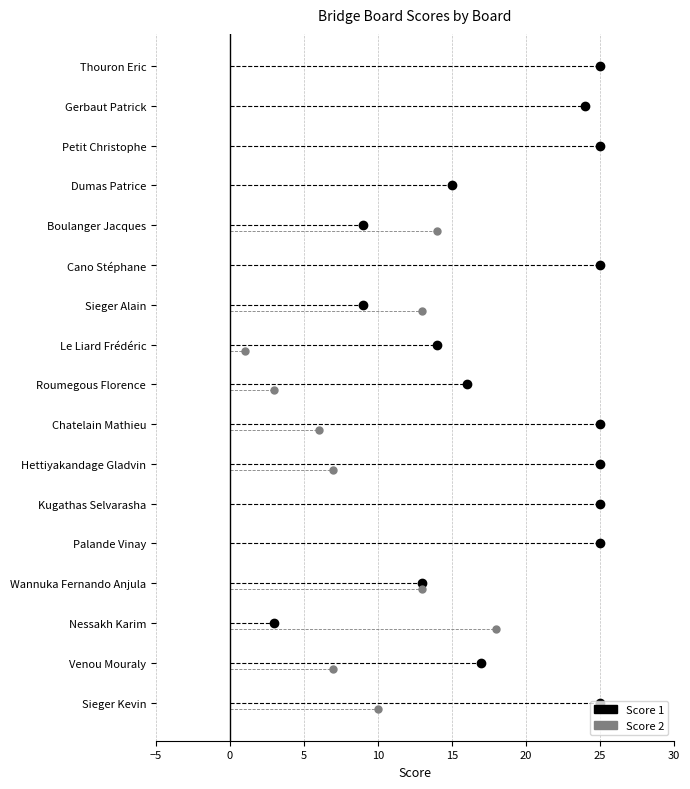

List the labels in order of Score 1 value, smallest first.

3, 11, 13, 4, 10, 14, 9, 2, 16, 1, 5, 6, 7, 8, 12, 15, 17